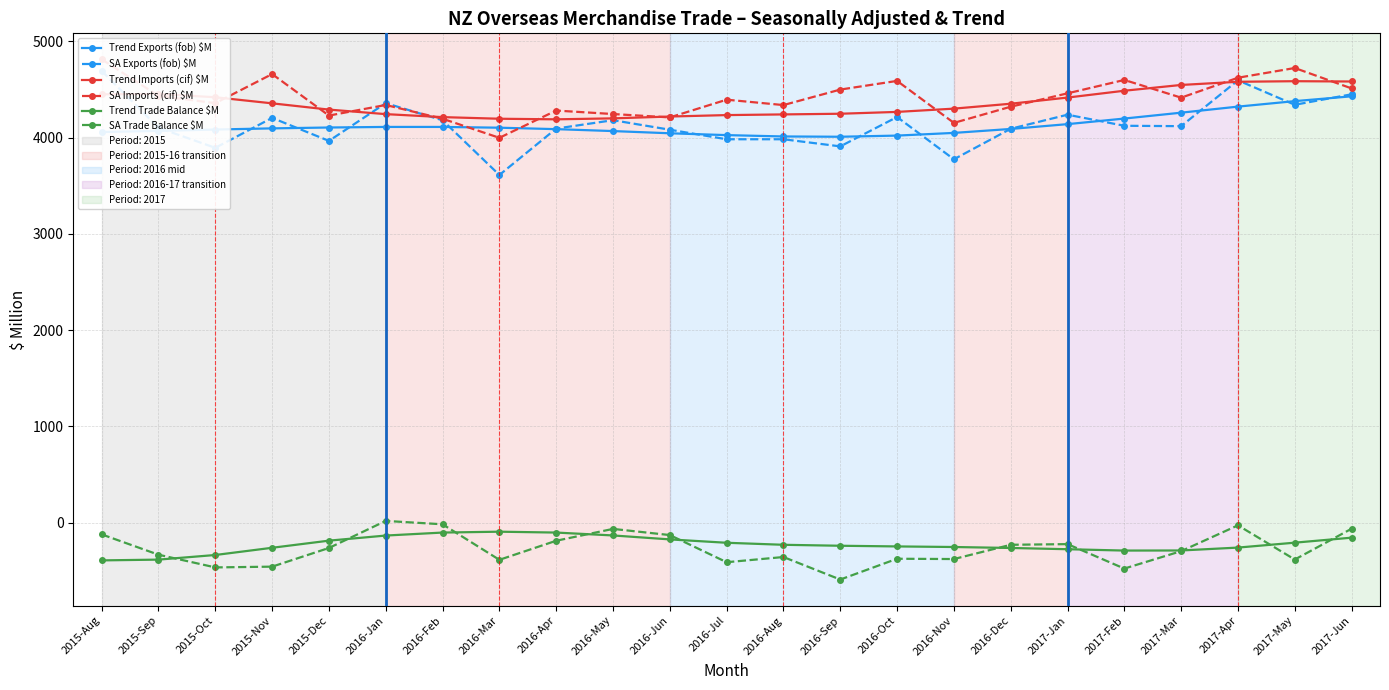

True or false: Trend Trade Balance $M and Trend Imports (cif) $M cross at least once.

False